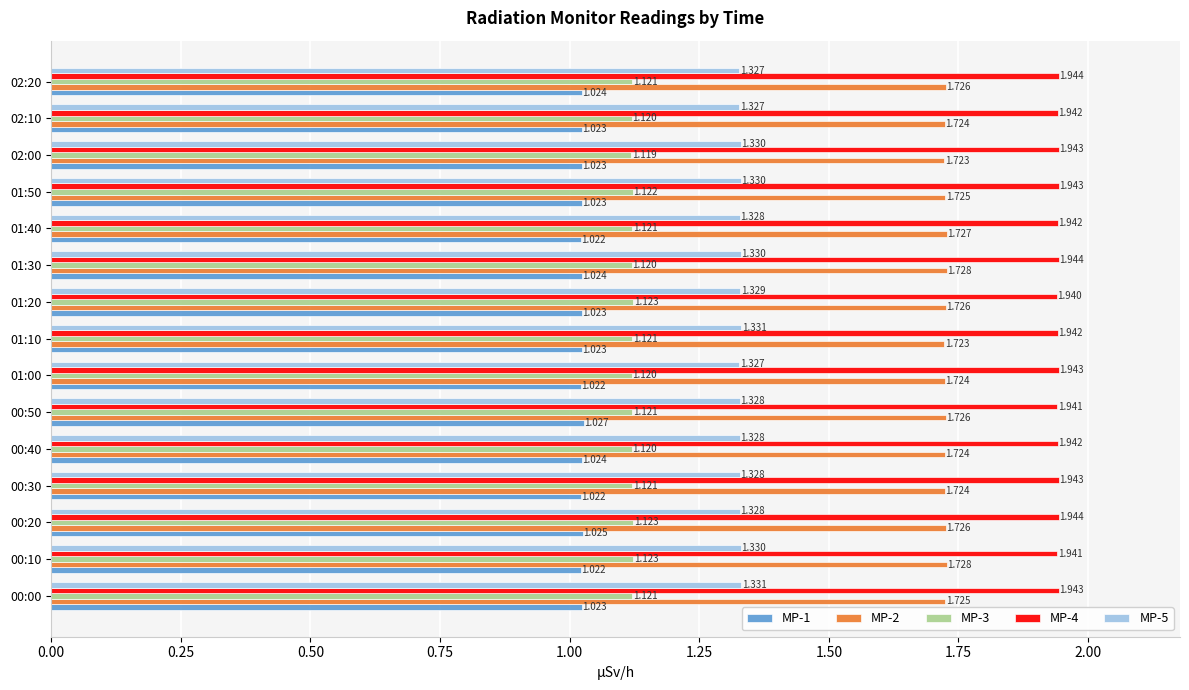

Is the value of MP-3 at 00:20 greater than the value of MP-5 at 02:00?

No